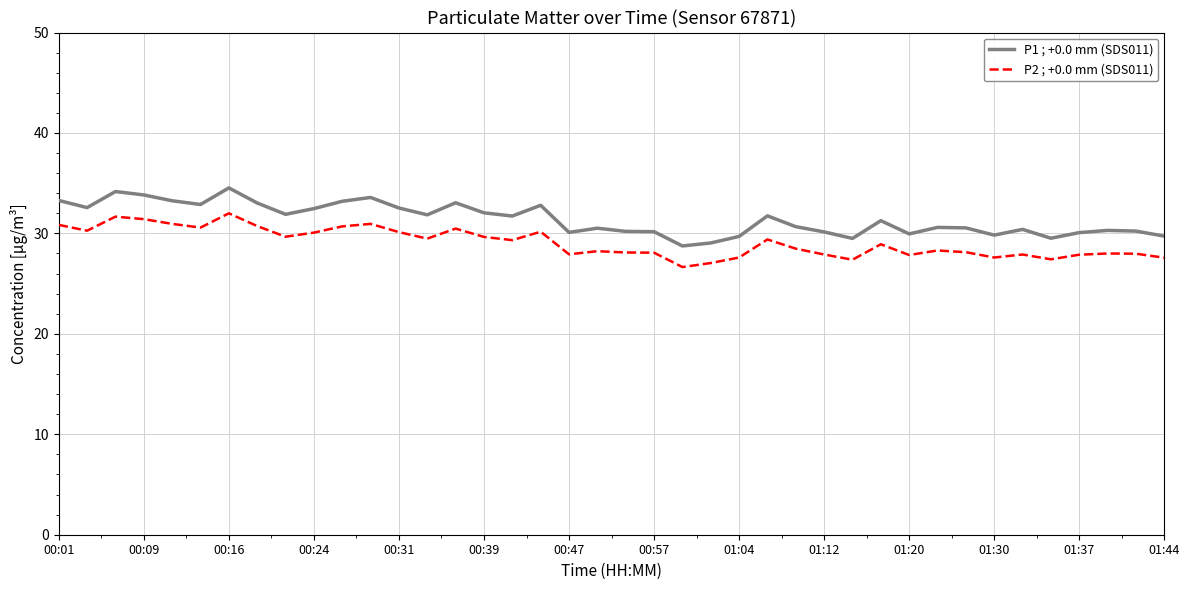

Which series has the widest spread of values?

P1 ; +0.0 mm (SDS011)